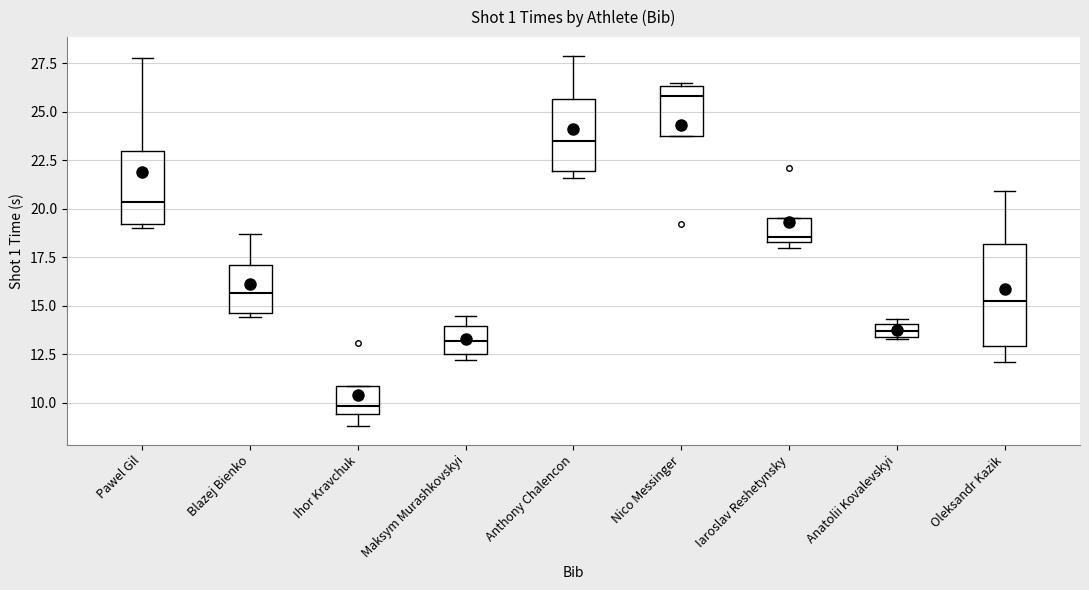

Which box is the tallest, from its lower edge to its upper edge?

Oleksandr Kazik